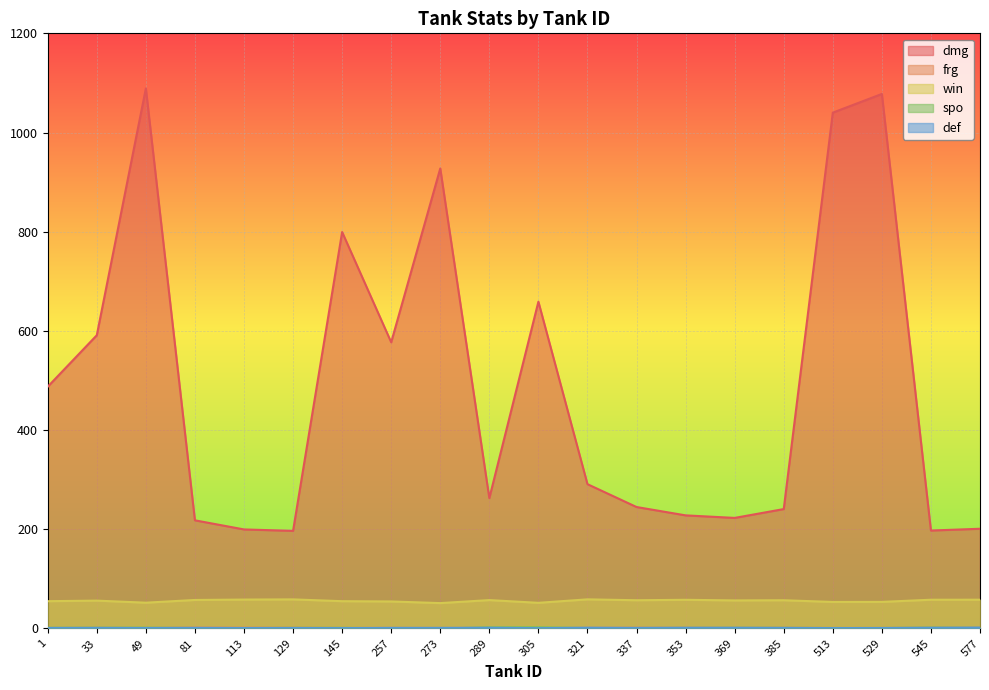

The spo series shows 2.4 at 1. True or false?

False